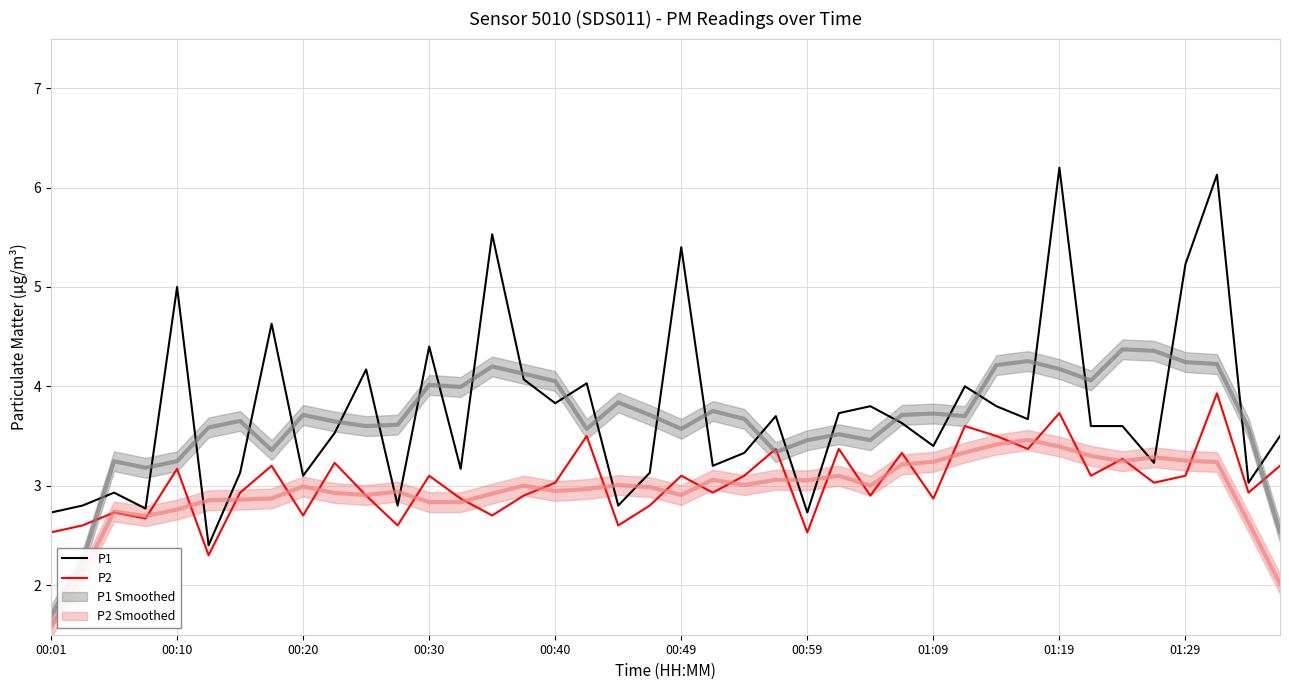

What is the spread (max minus min) of values at 39?

0.3